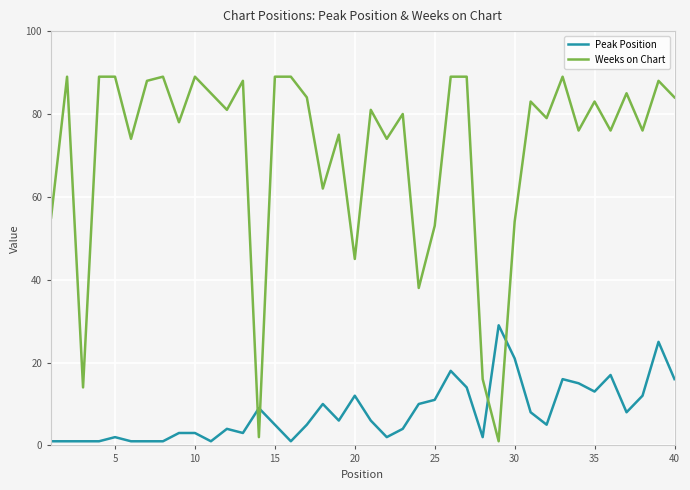

What is the greatest value displayed?

89